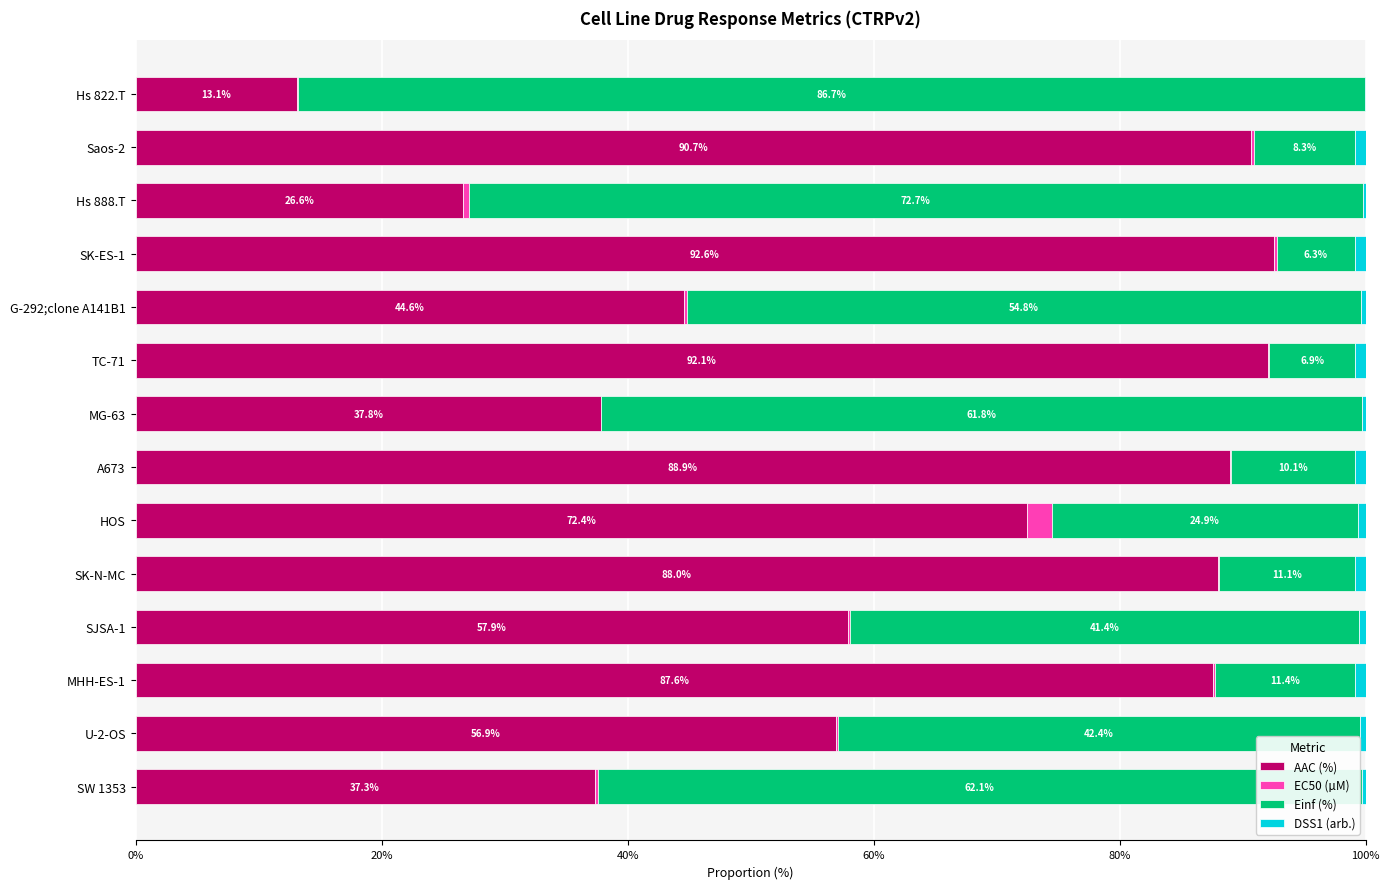

Is it true that AAC (%) equals 55.0 at SW 1353?

False